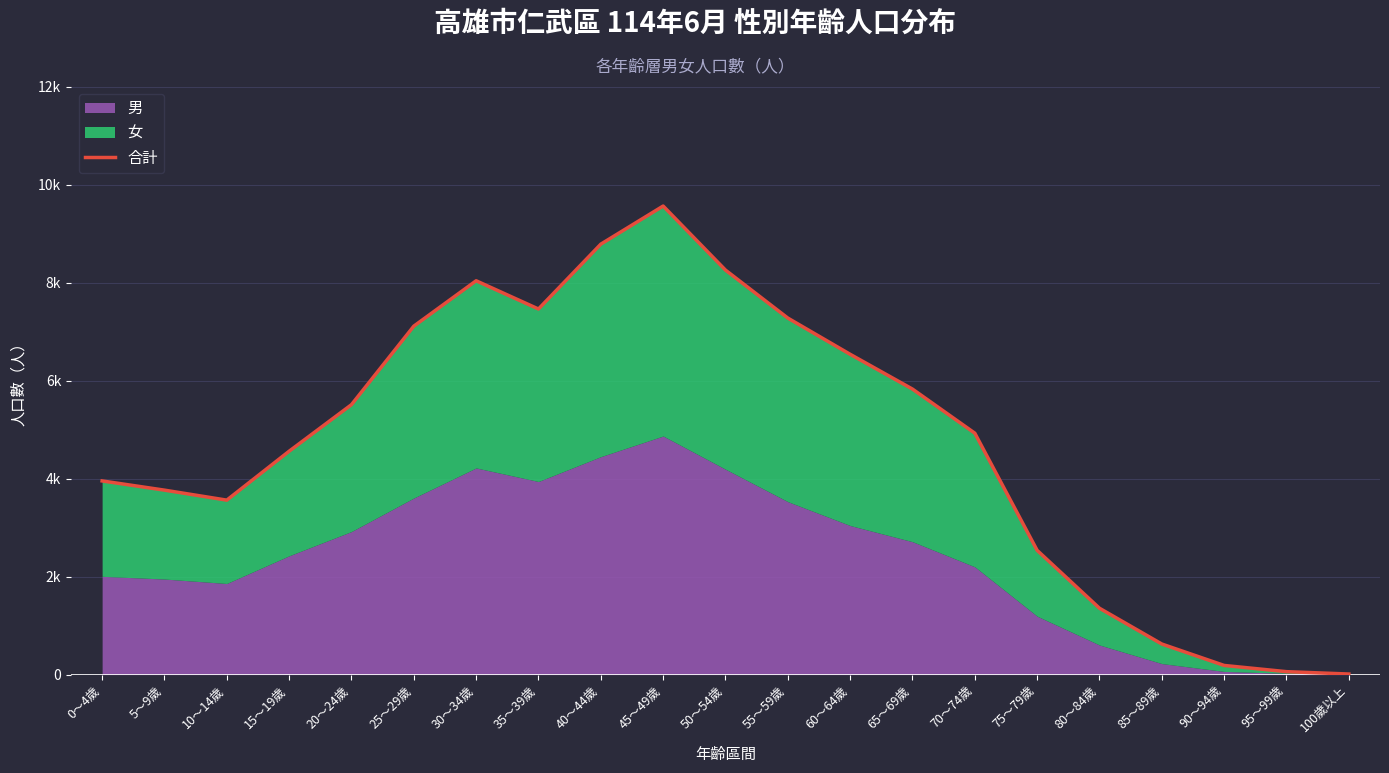

Which category has the highest value across all series?

45～49歲